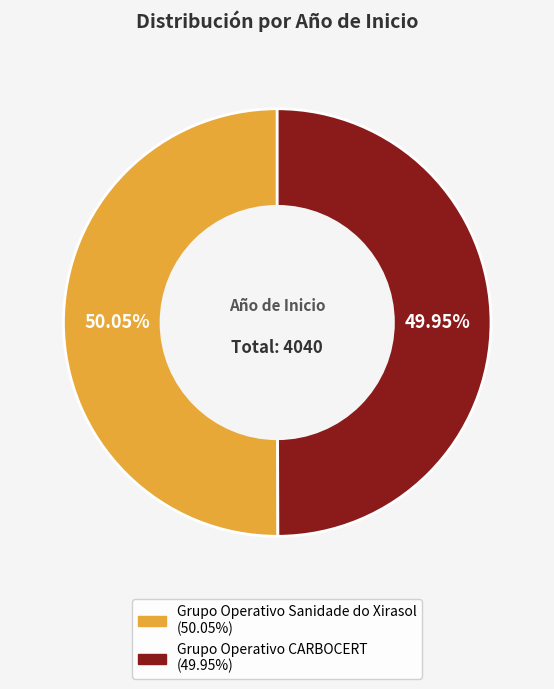

Combined, do Grupo Operativo Sanidade do Xirasol and Grupo Operativo CARBOCERT account for over 50%?

Yes